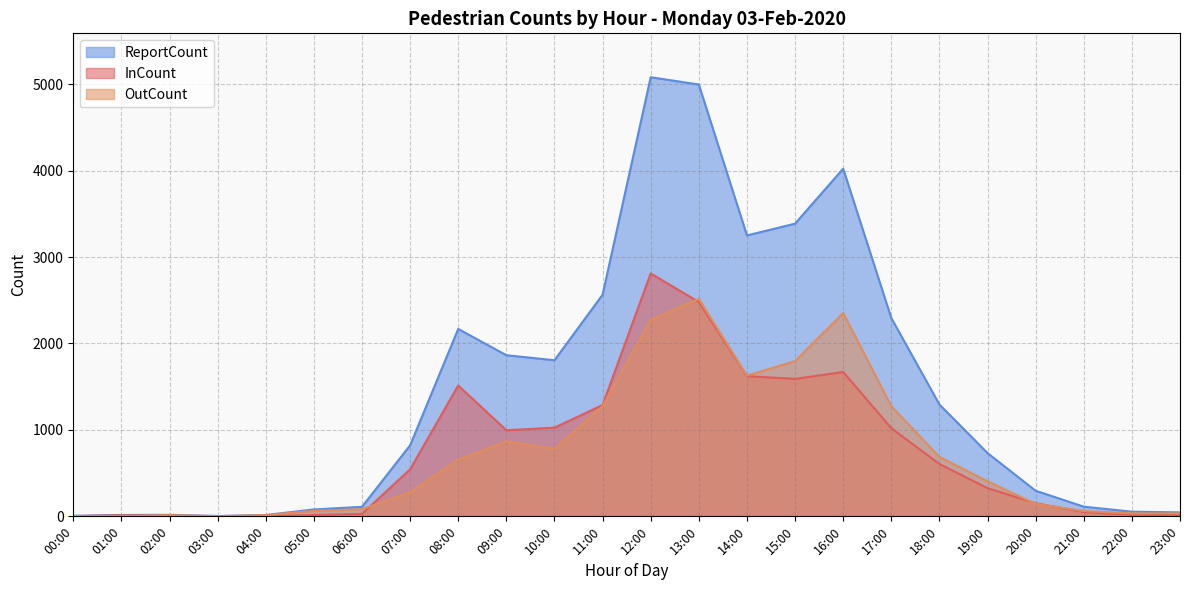

Reading left to right, extract all data points from this chart.

InCount: 2	12	4	2	2	16	28	544	1514	996	1026	1288	2810	2480	1622	1590	1670	1020	606	326	152	50	20	12
OutCount: 4	4	14	2	14	64	82	278	654	868	780	1276	2270	2516	1628	1796	2352	1274	688	406	144	62	34	34
ReportCount: 6	16	18	4	16	80	110	822	2168	1864	1806	2564	5080	4996	3250	3386	4022	2294	1294	732	296	112	54	46